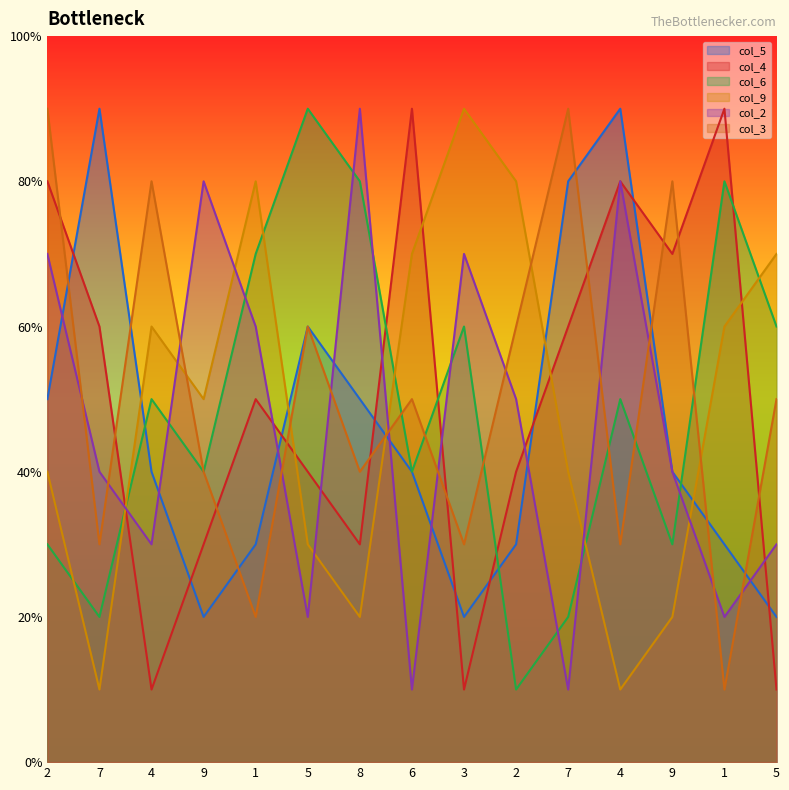

What is the approximate value of col_2 at 6?

1